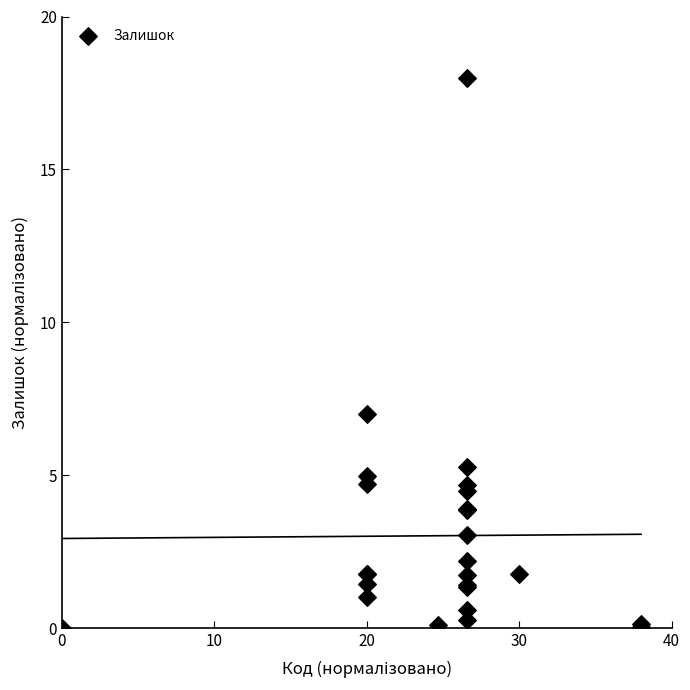

What Y value in the scatter plot is closest to 9?

7.0